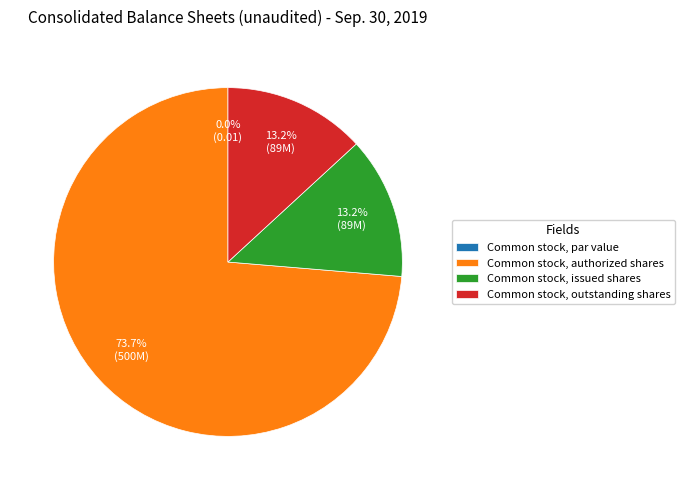

What is the total percentage of Common stock, outstanding shares and Common stock, par value?

13.2%